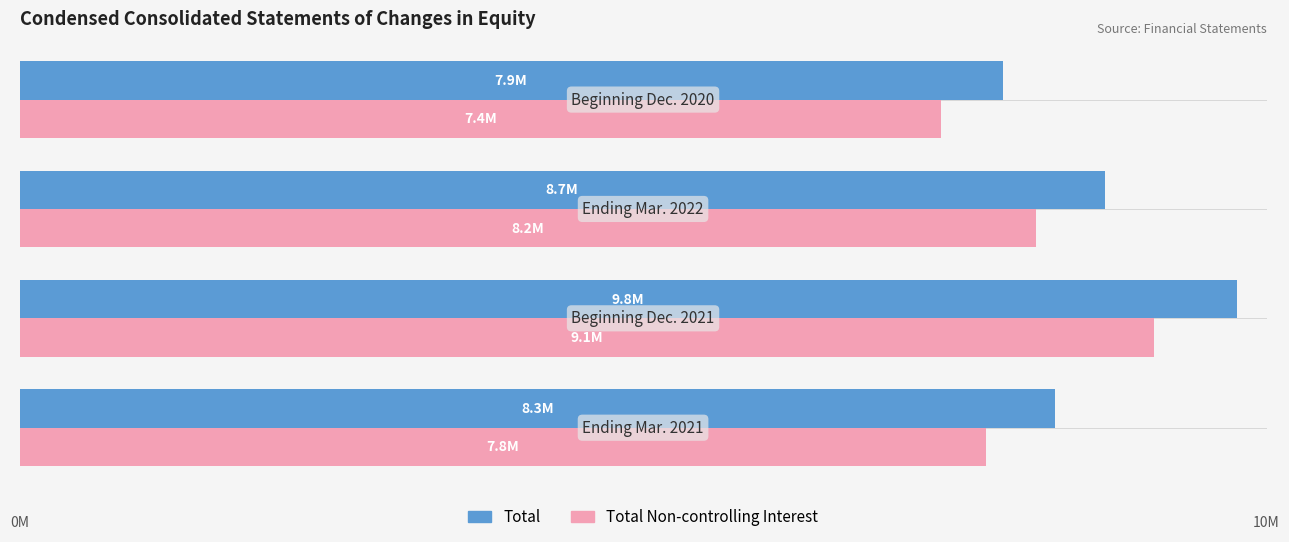

What are all the series names shown in the legend?

Total, Total Non-controlling Interest